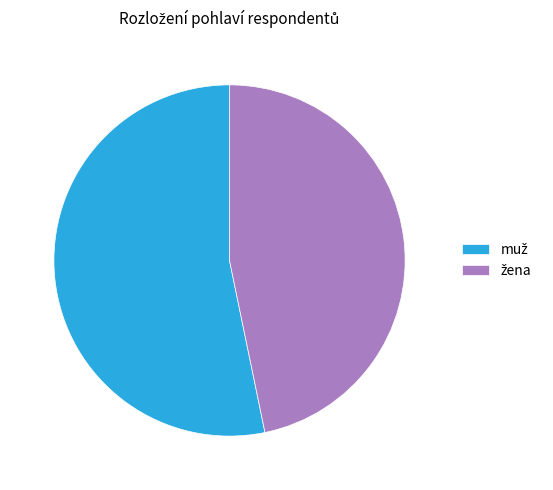

Does any single category account for the majority?

Yes